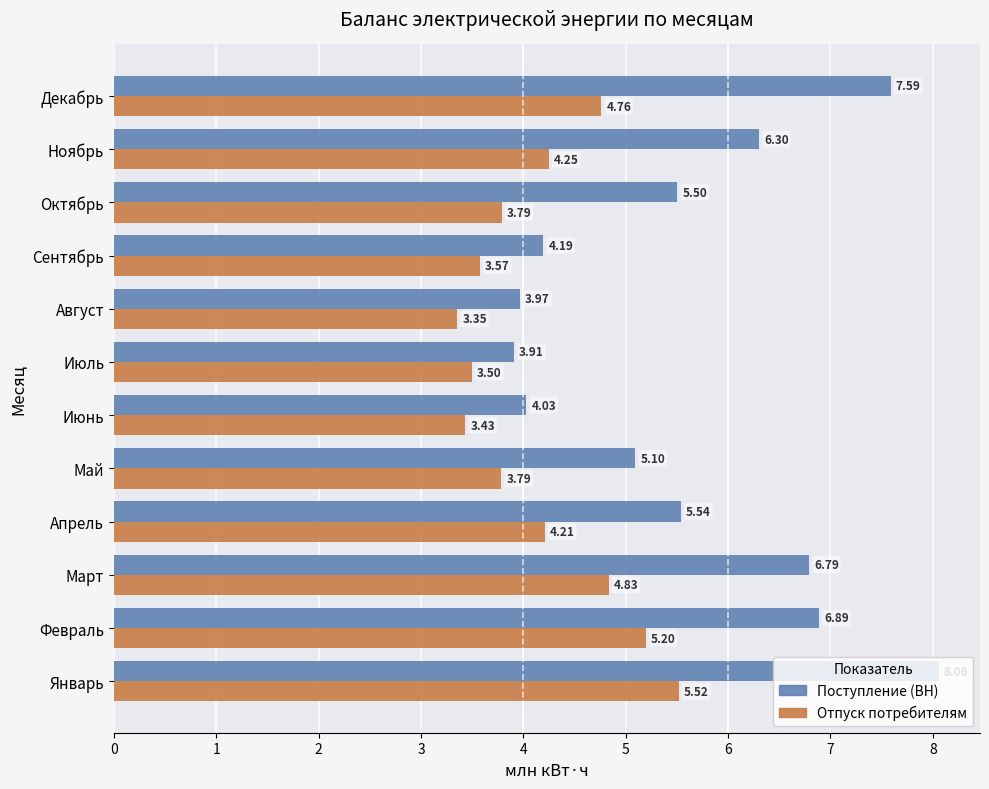

Which series has the widest spread of values?

Поступление (ВН)